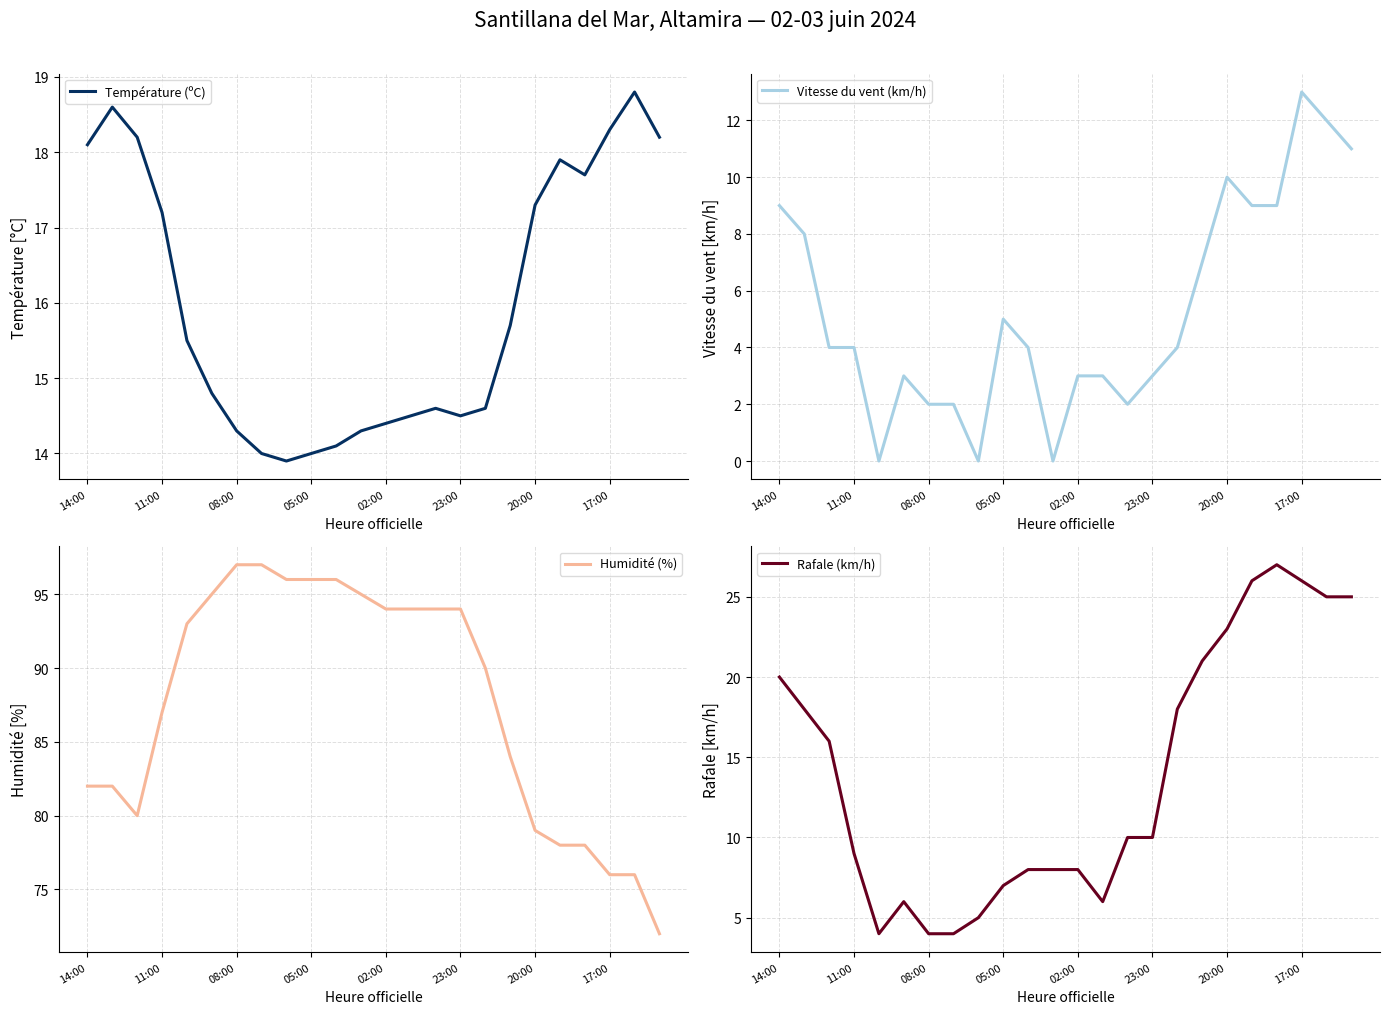

Is it true that Humidité (%) equals 29.1 at 20:00?

False